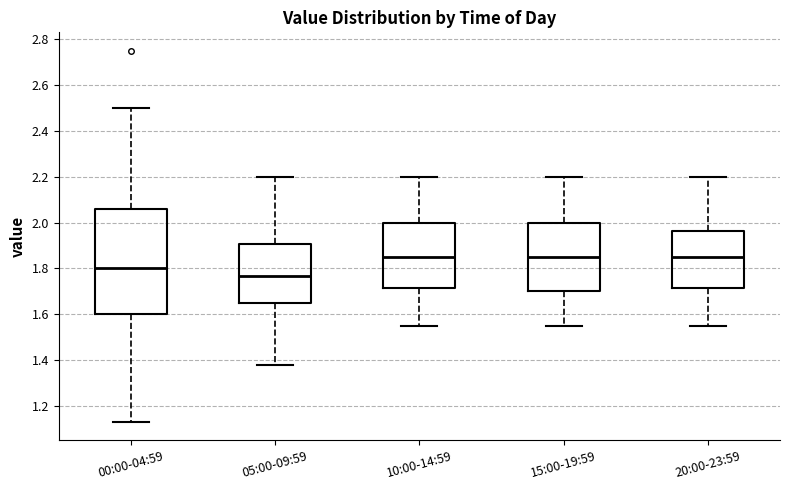

Reading left to right, read every box against the y-axis: the position of its median line, the range the box covers, and the ends of its whiskers. The values are not printed on the chart, so give them approximately, as read against the axis.

00:00-04:59: median 1.80, box 1.60 to 2.06, whiskers 1.14 to 2.50
05:00-09:59: median 1.76, box 1.66 to 1.90, whiskers 1.38 to 2.20
10:00-14:59: median 1.86, box 1.72 to 2.00, whiskers 1.56 to 2.20
15:00-19:59: median 1.86, box 1.70 to 2.00, whiskers 1.56 to 2.20
20:00-23:59: median 1.86, box 1.72 to 1.96, whiskers 1.56 to 2.20